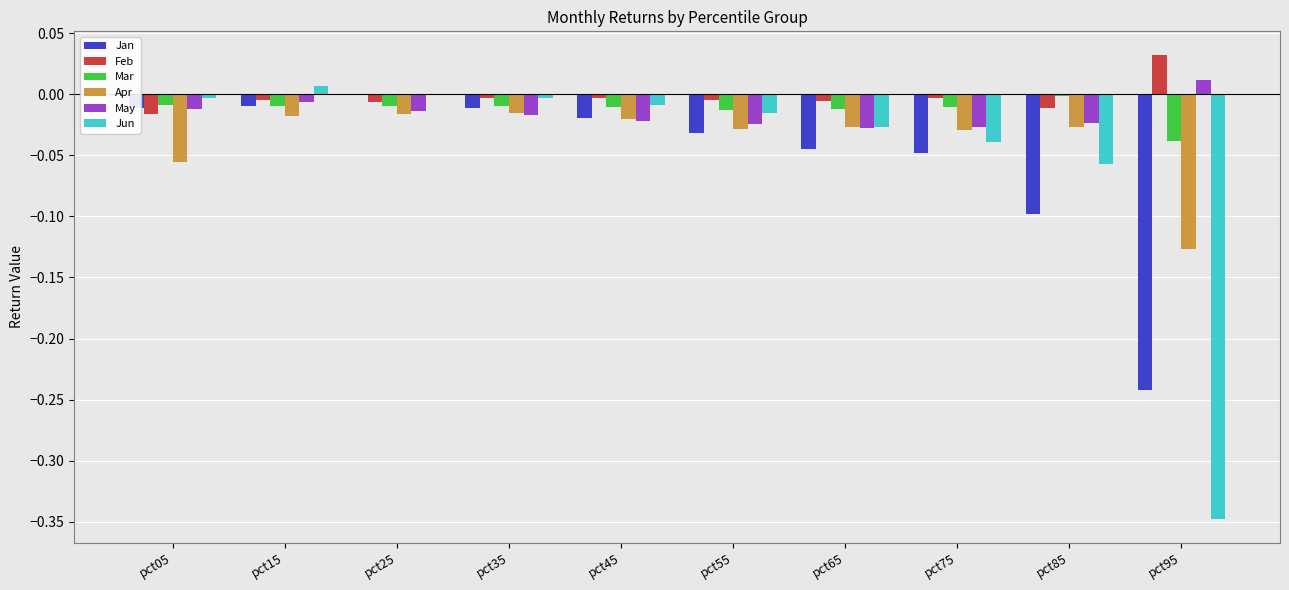

What is the total value across all series at pct95?

-0.7